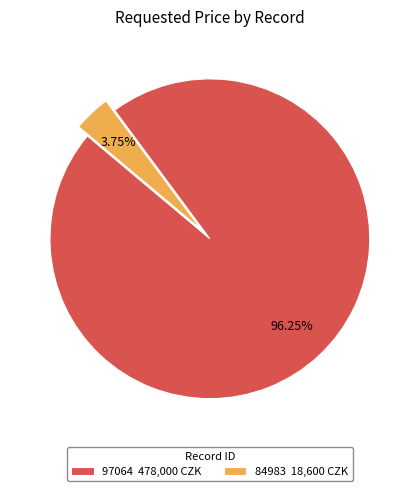

To the nearest percent, what is the average slice percentage?

50%